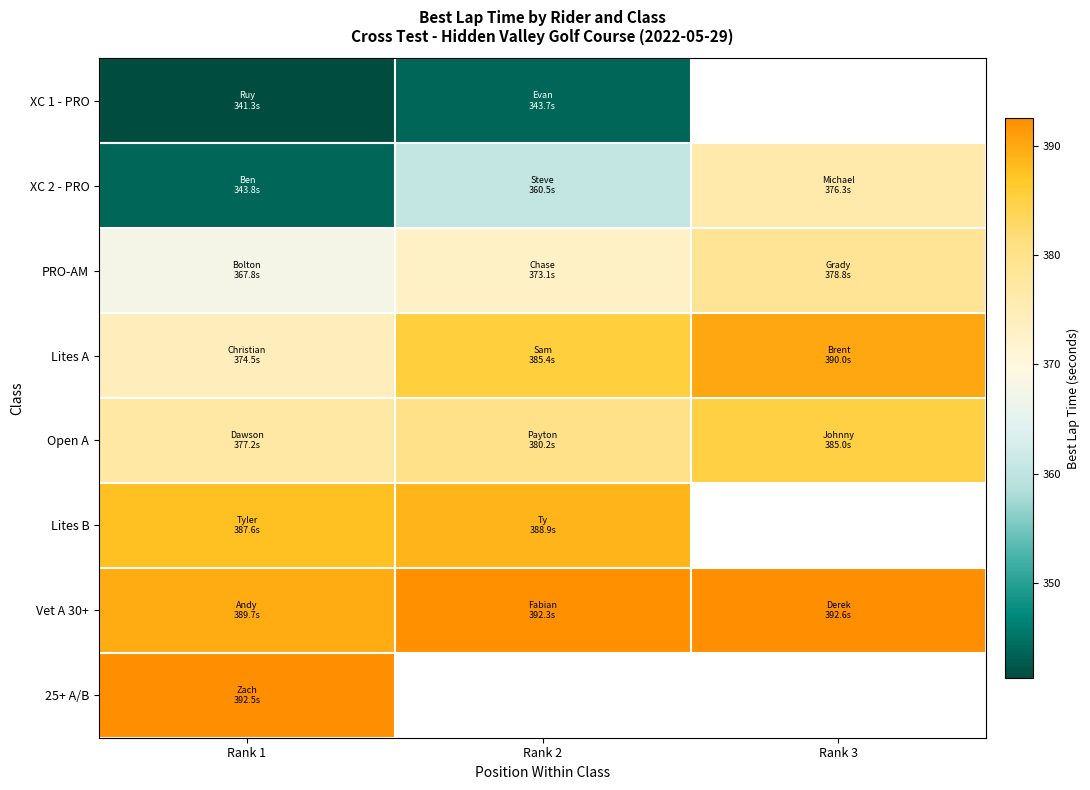

At how many categories does at least one series exceed 372?

3